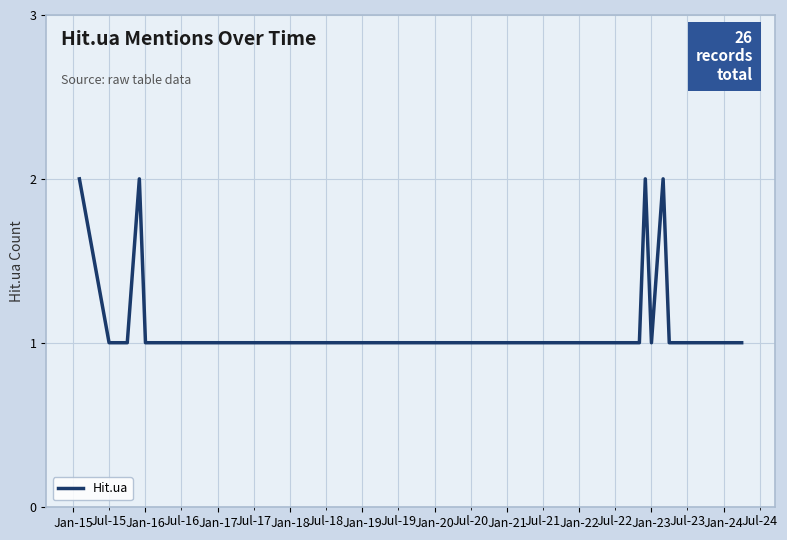

What is the average value?

1